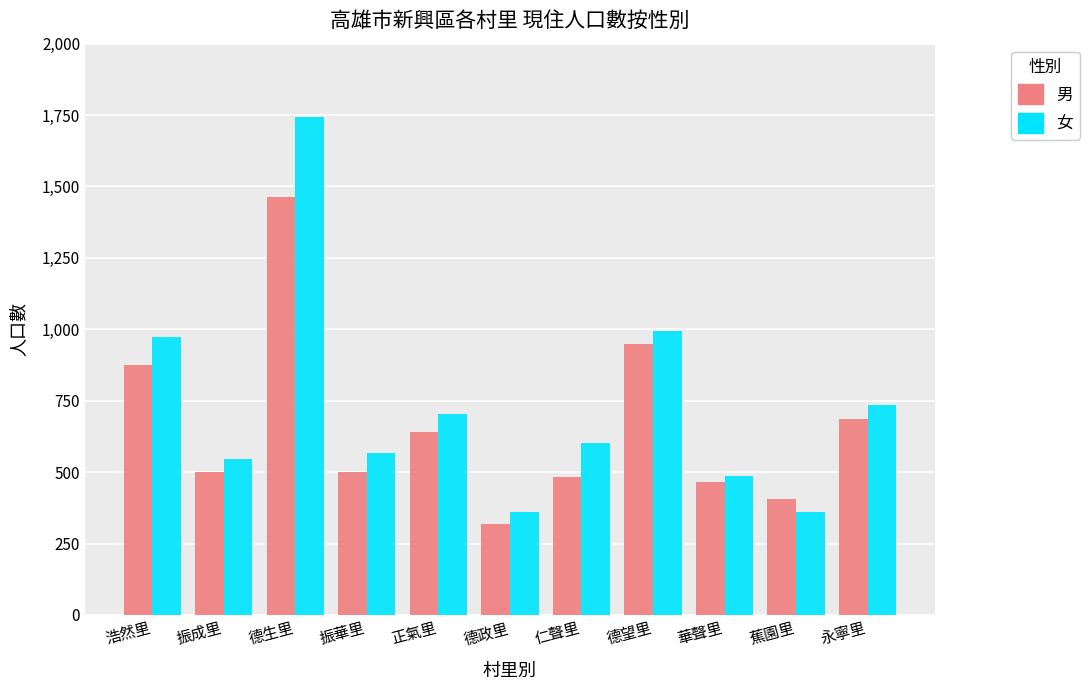

At how many categories does at least one series exceed 1456?

1